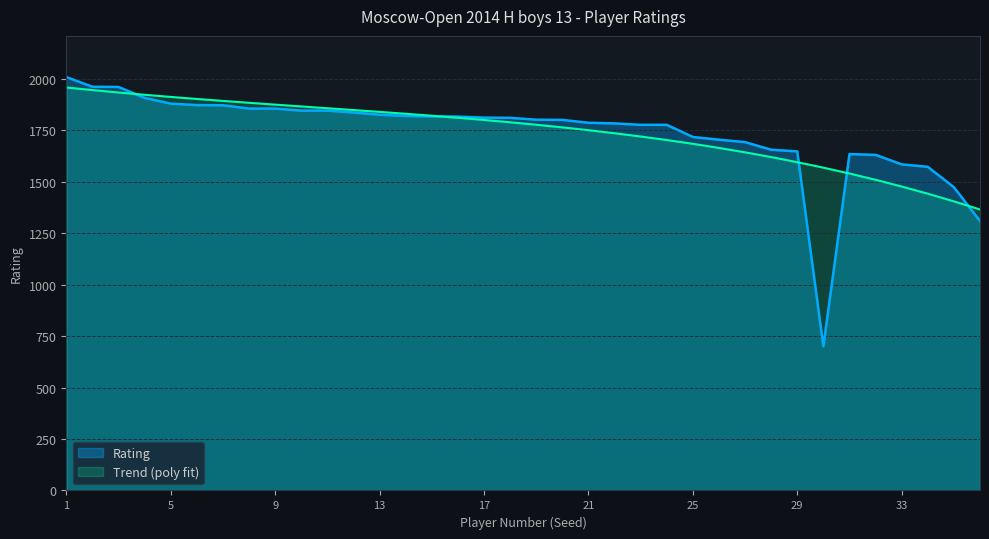

What is the value of the 10th point from the left?

1845